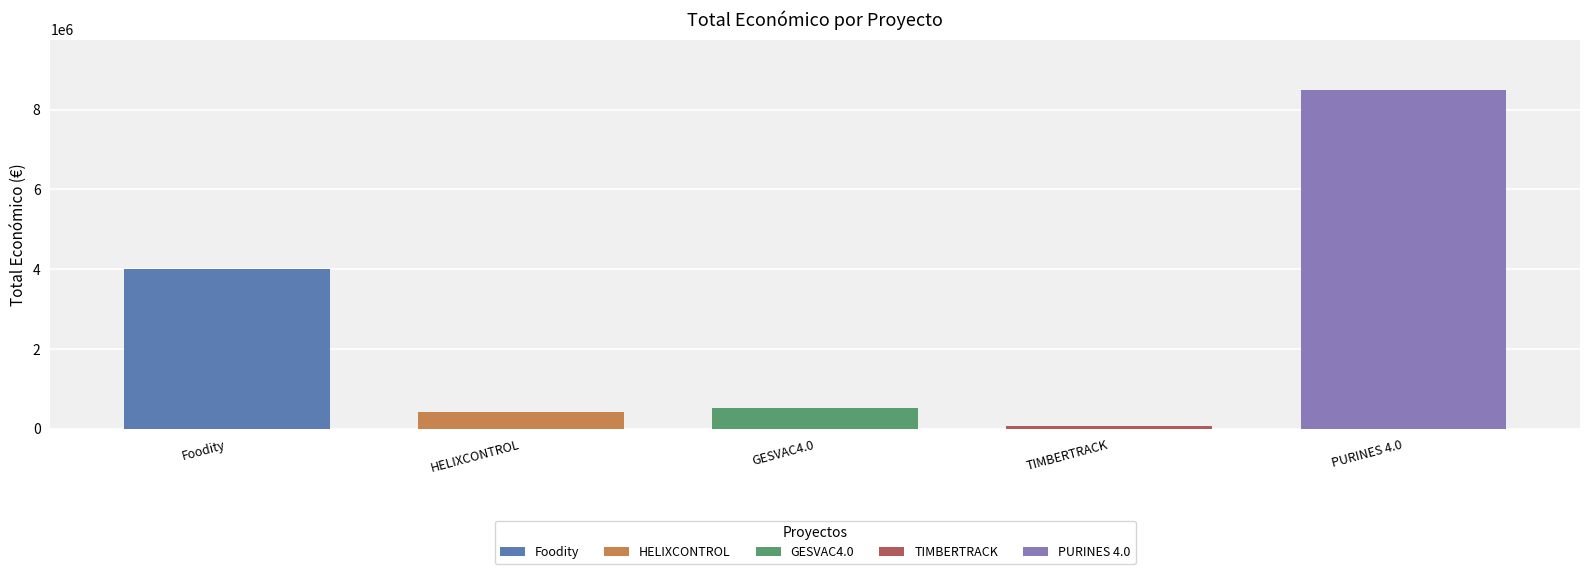

How many categories are shown in the chart?

5